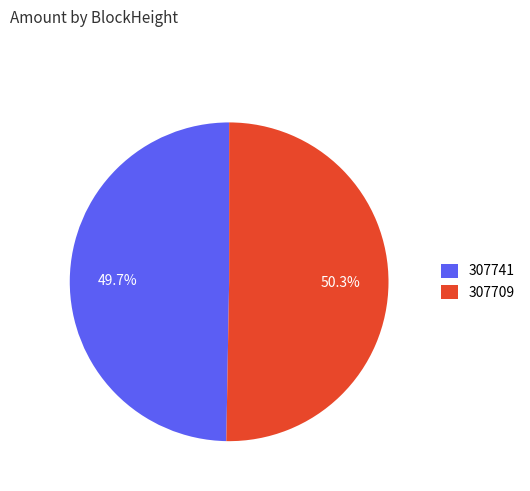

Does any single category account for the majority?

Yes